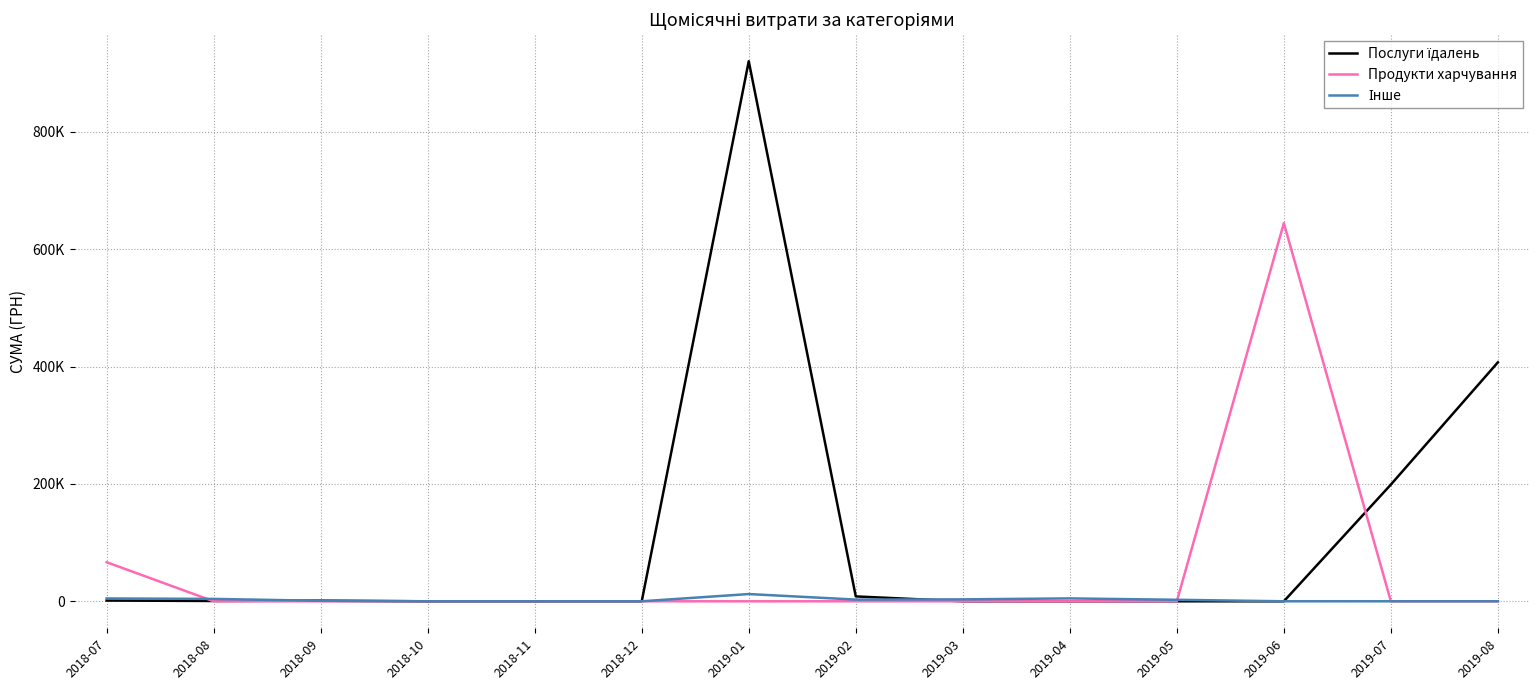

Is the value of Інше at 2018-10 greater than the value of Продукти харчування at 2019-08?

No